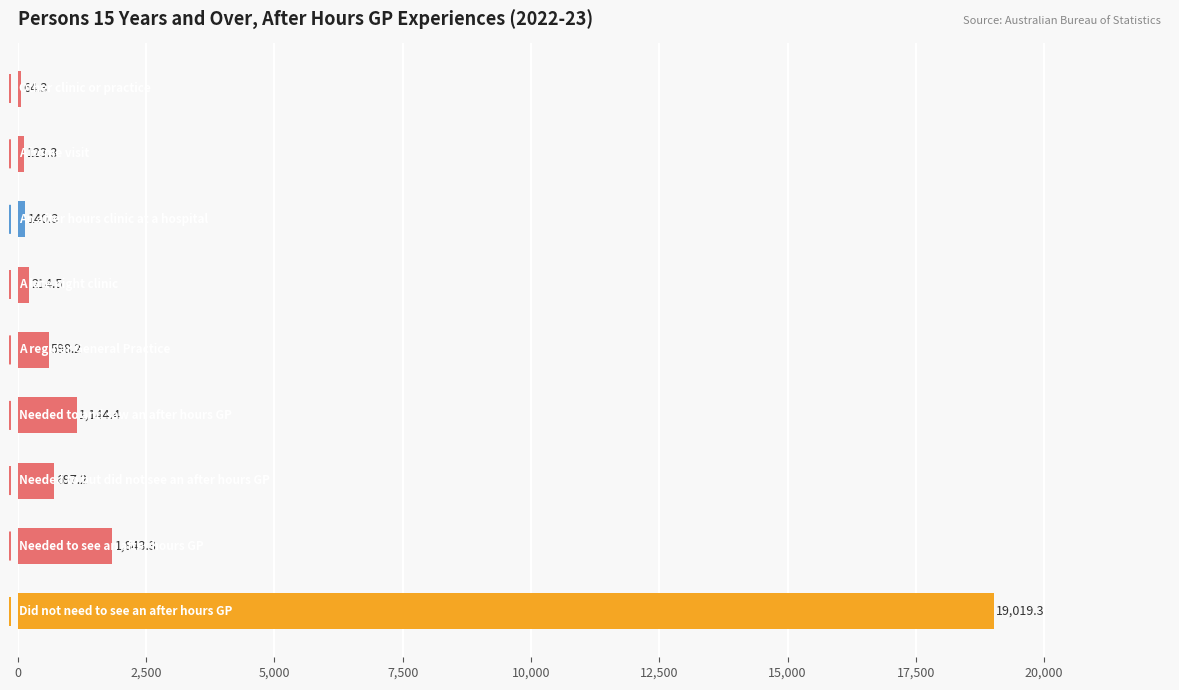

What is the greatest value displayed?

19019.3